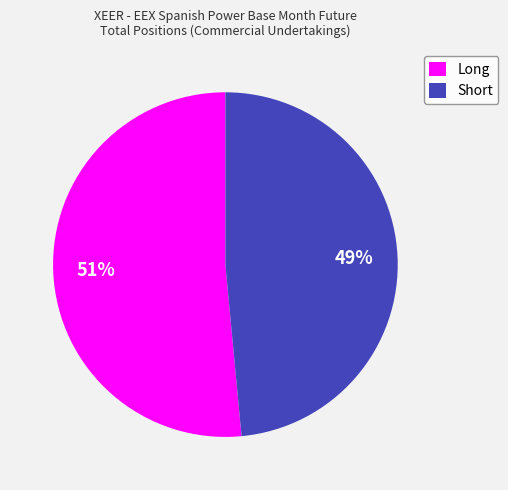

Which slice is the largest?

Long